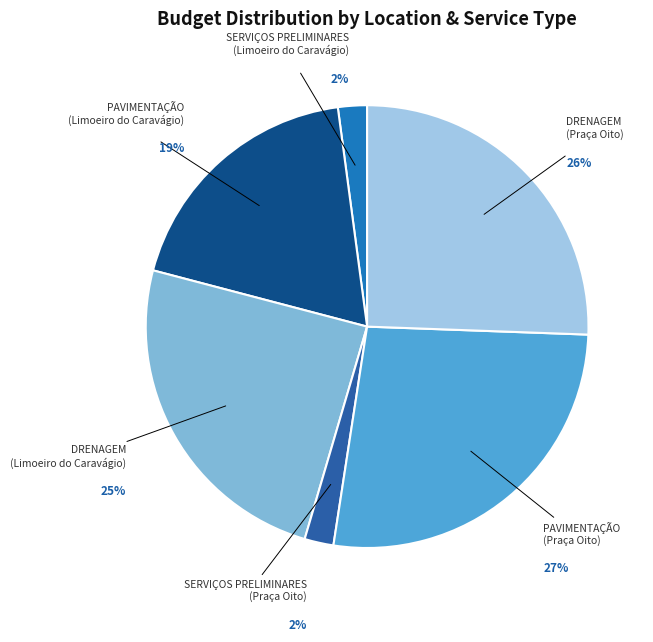

To the nearest percent, what percentage of the pie is DRENAGEM (Praça Oito)?

26%